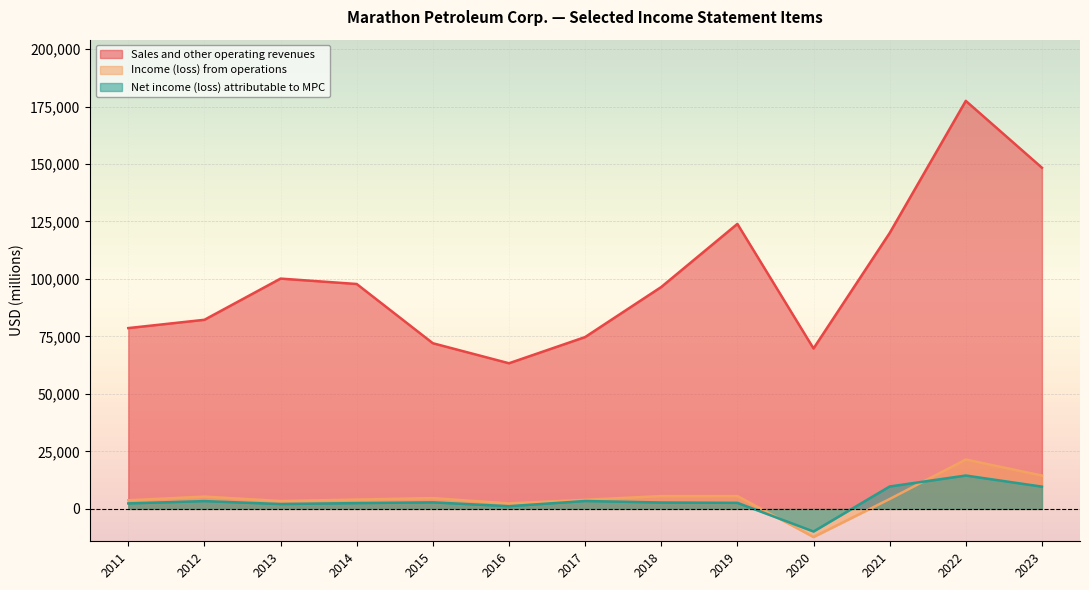

At which category is the sum across all series the highest?

2022